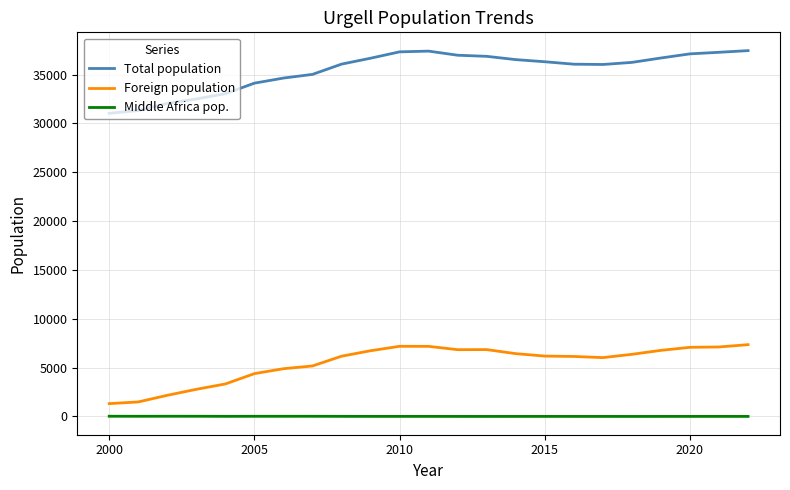

What is the difference between the maximum and minimum values in the Foreign population series?

6033